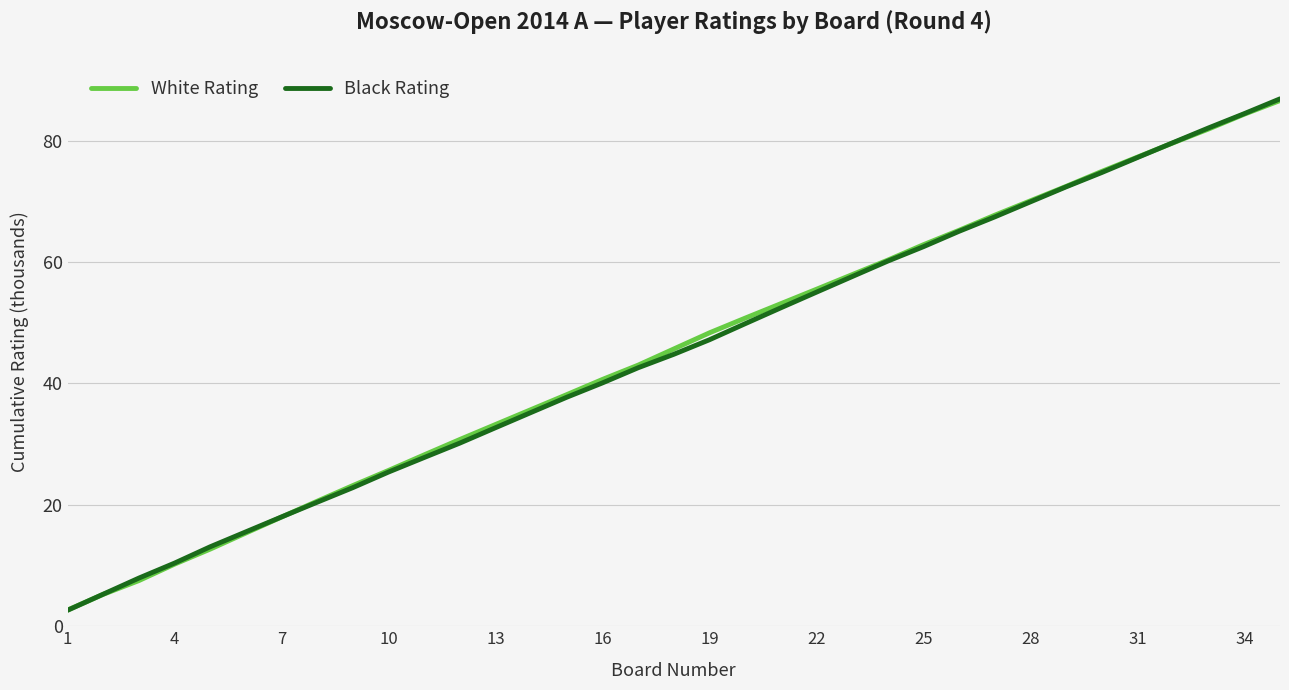

After their last crossing, which series has the higher values: Black Rating or White Rating?

Black Rating